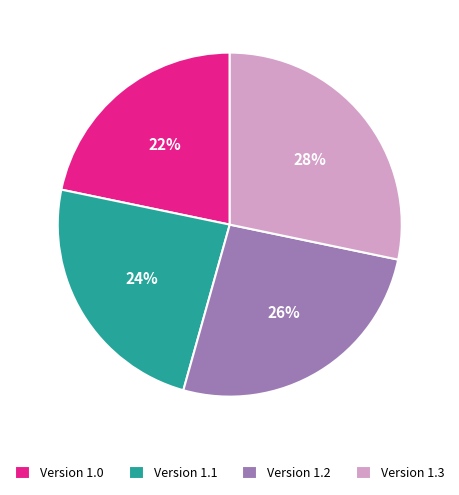

What percentage is the Version 1.2 slice, to the nearest percent?

26%